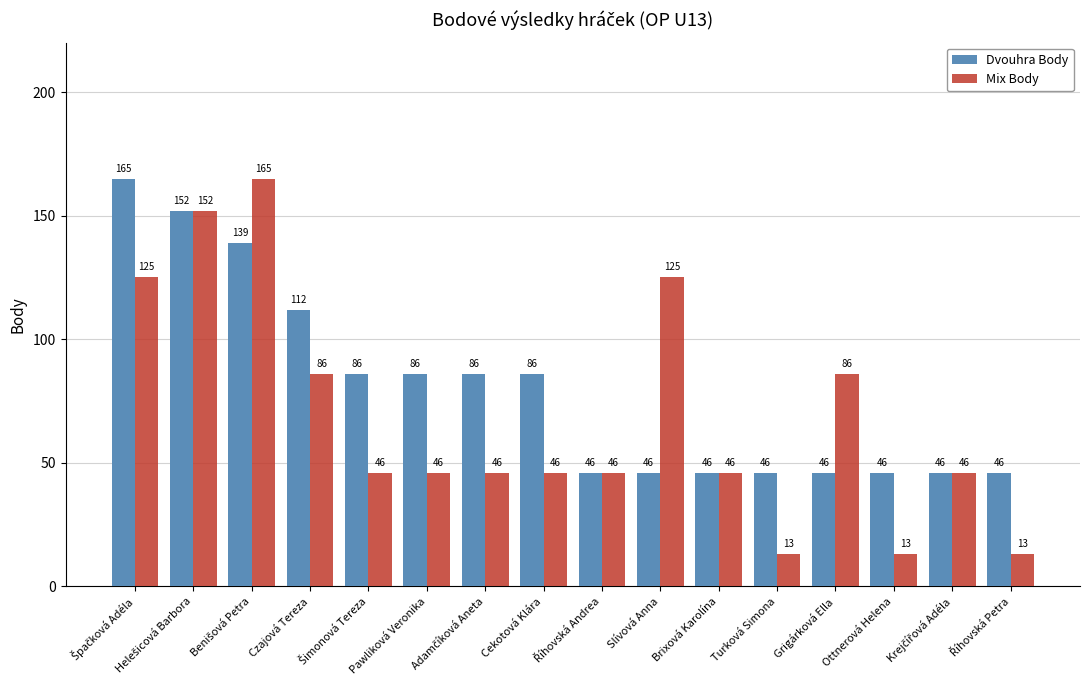

Are the bars grouped side by side (vs. stacked)?

Yes